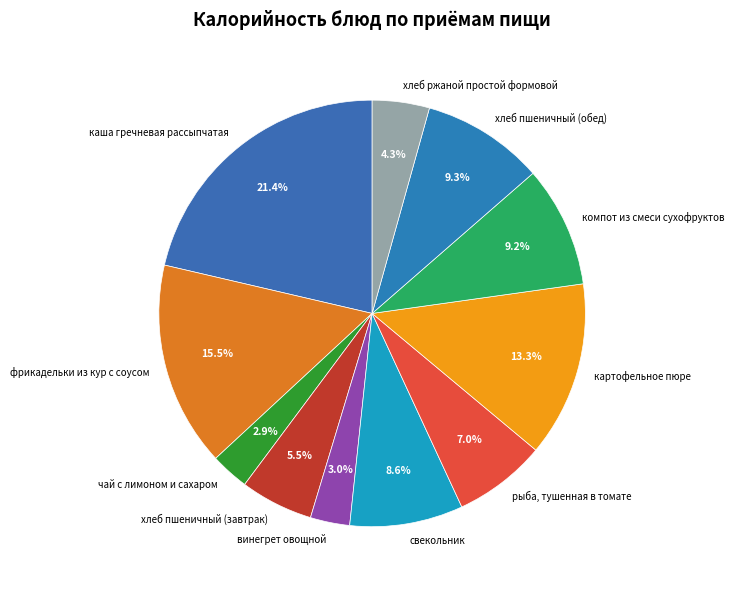

To the nearest percent, what is the difference between the чай с лимоном и сахаром and хлеб ржаной простой формовой slice percentages?

1%